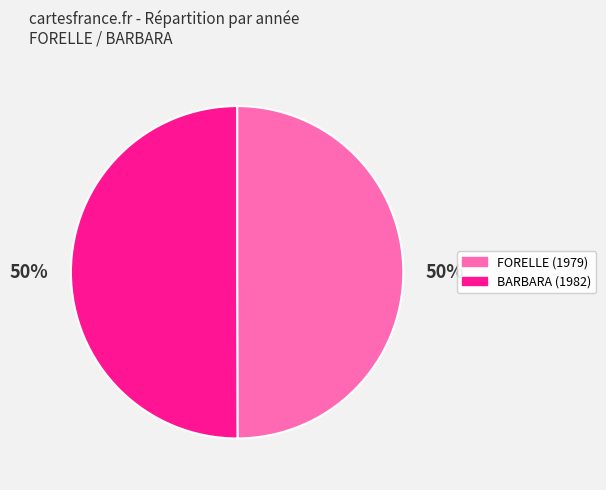

To the nearest percent, what is the average slice percentage?

50%